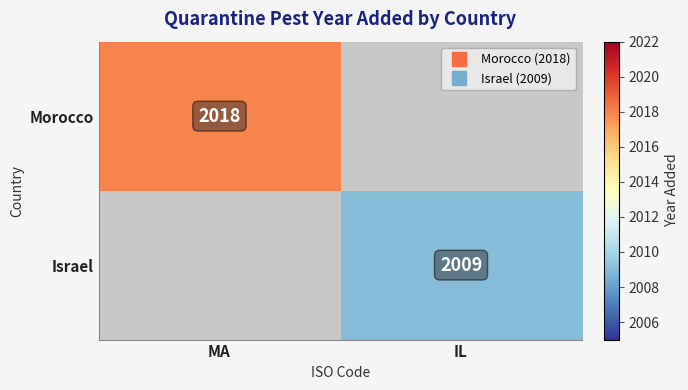

Which category has the lowest value in the Morocco series?

MA